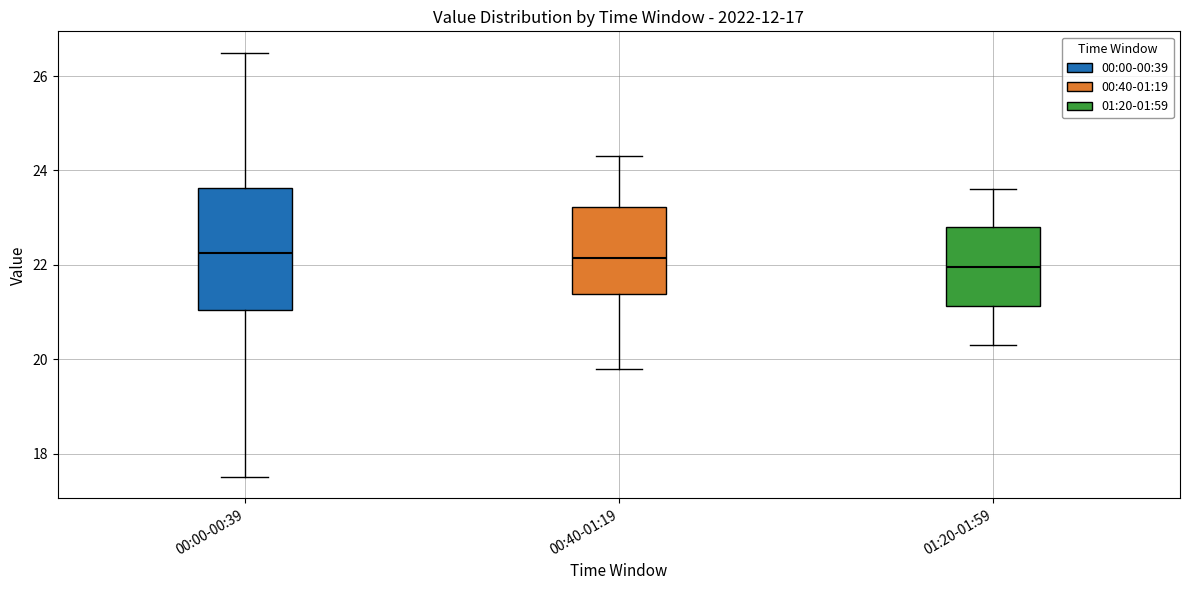

Reading left to right, transcribe this box plot: for each box, give where its median line is, the range the box spans, and where its two whiskers end, as read against the y-axis. The values are not printed on the chart, so give them approximately, as read against the axis.

00:00-00:39: median 22.2, box 21.0 to 23.6, whiskers 17.6 to 26.6
00:40-01:19: median 22.2, box 21.4 to 23.2, whiskers 19.8 to 24.4
01:20-01:59: median 22.0, box 21.2 to 22.8, whiskers 20.4 to 23.6